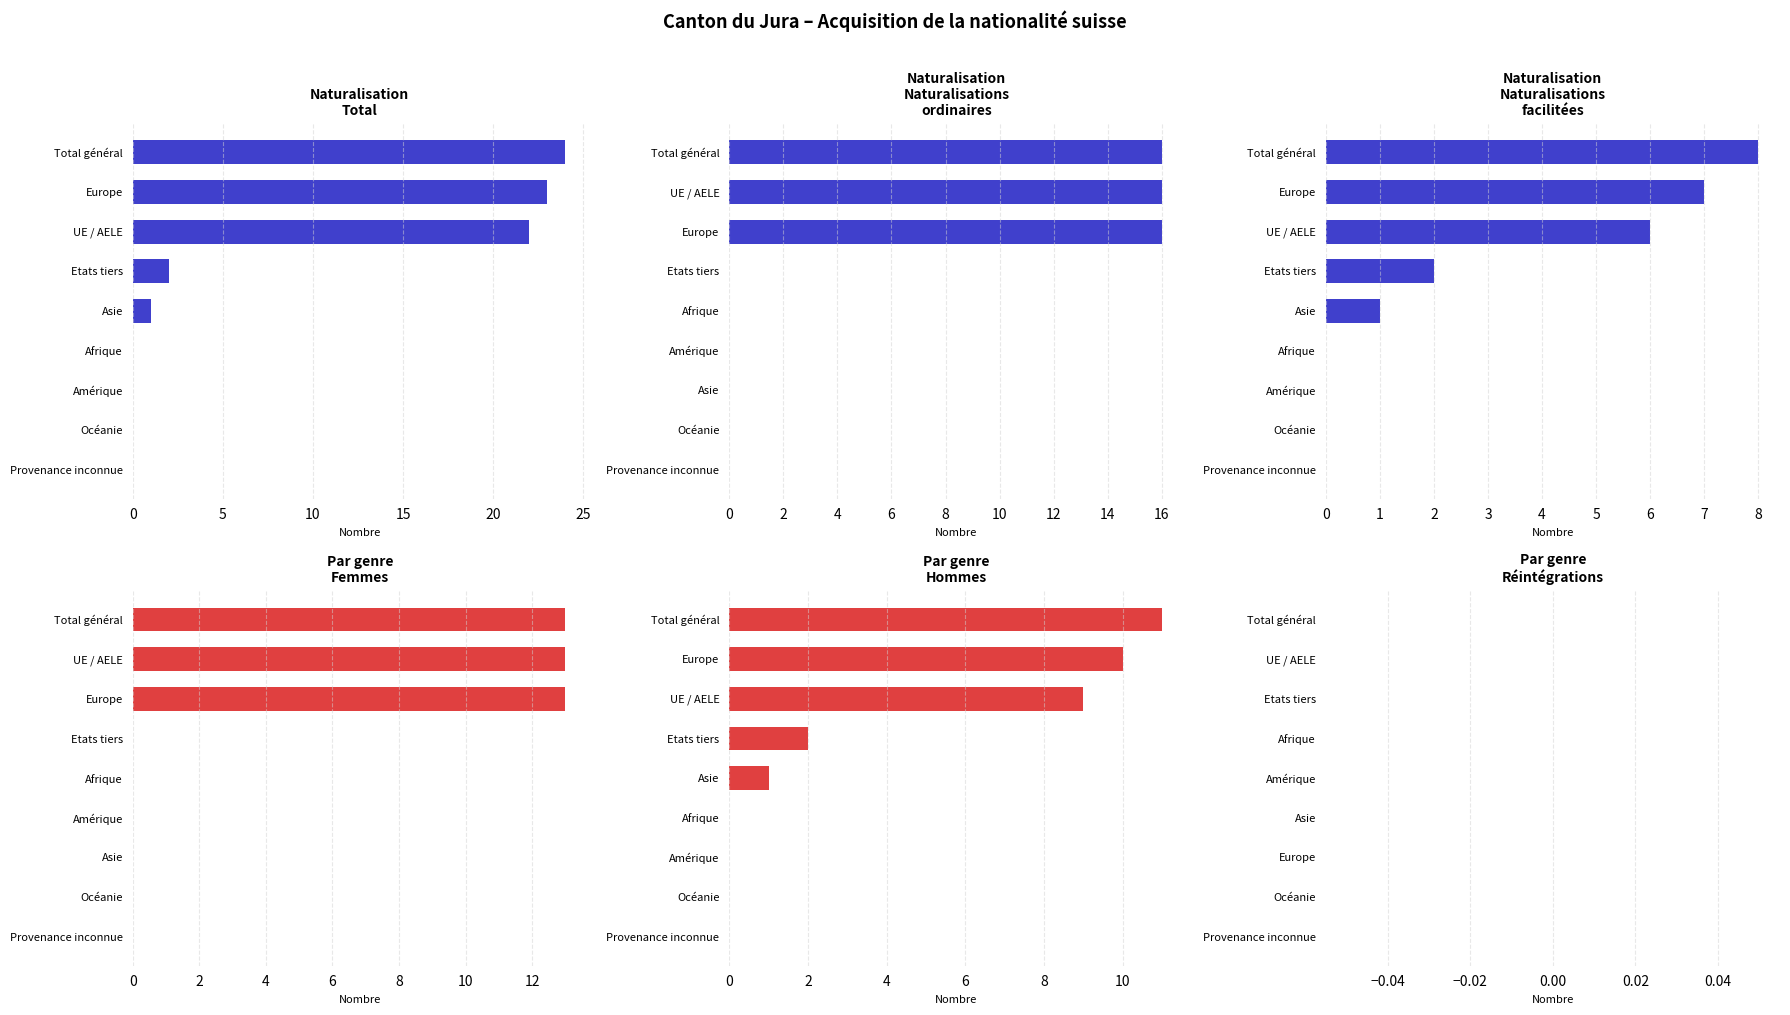

Which series has the largest total across all categories?

Total